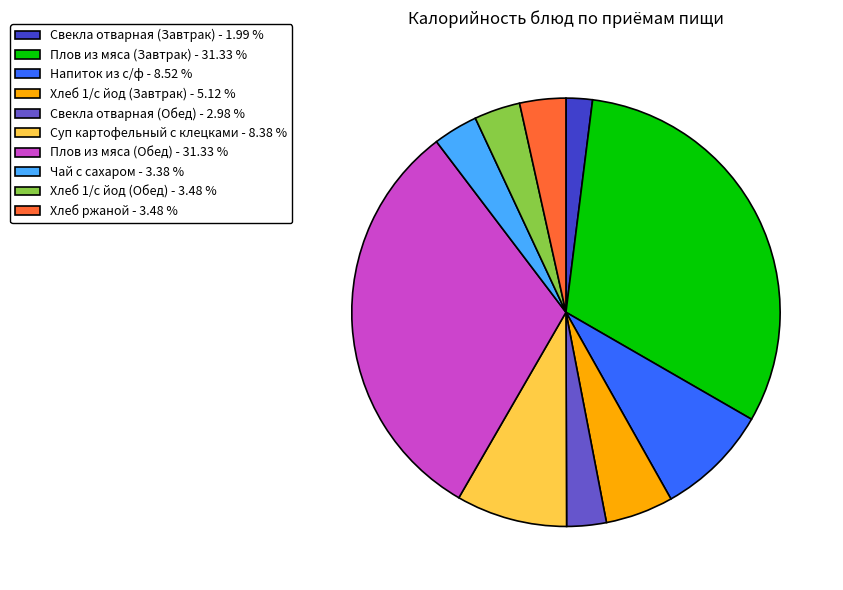

Is the sum of Напиток из с/ф - 8.52 % and Плов из мяса (Завтрак) - 31.33 % greater than half?

No